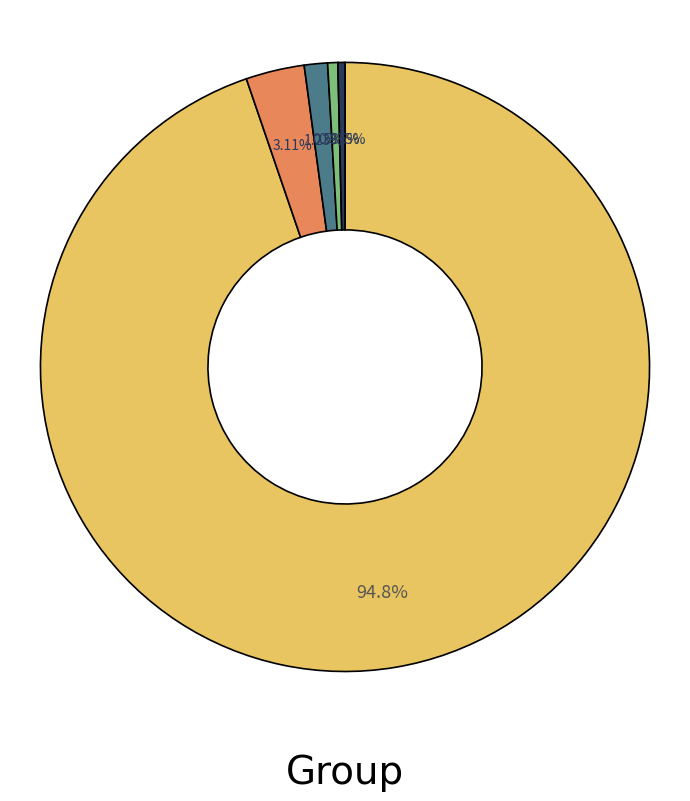

Does any single category account for the majority?

Yes